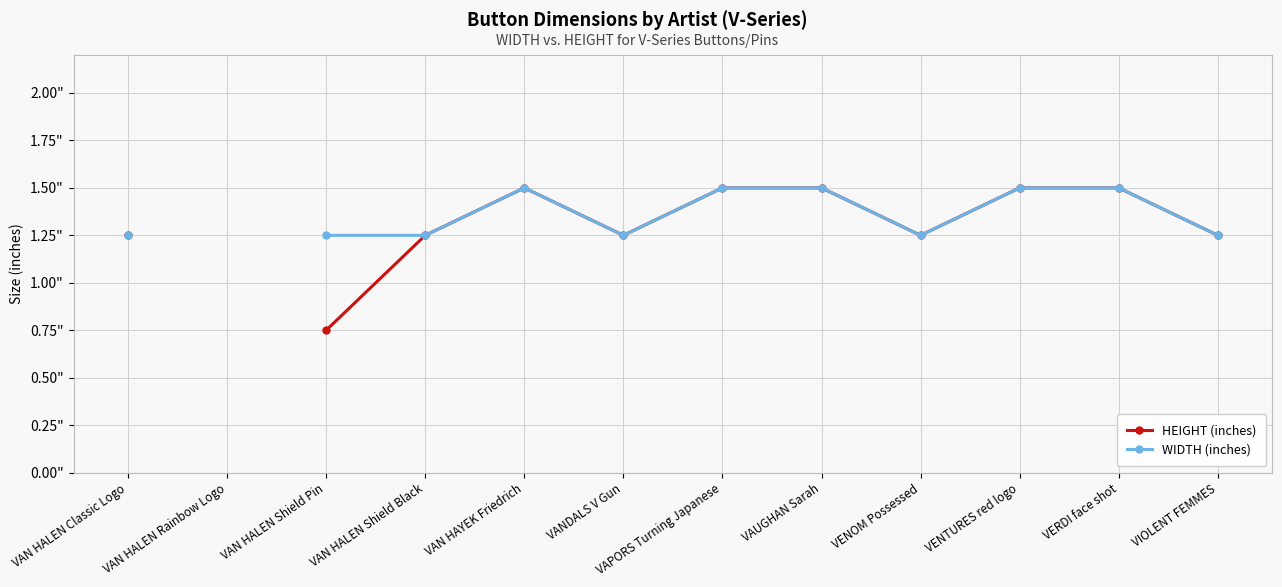

True or false: HEIGHT (inches) and WIDTH (inches) intersect in this chart.

False